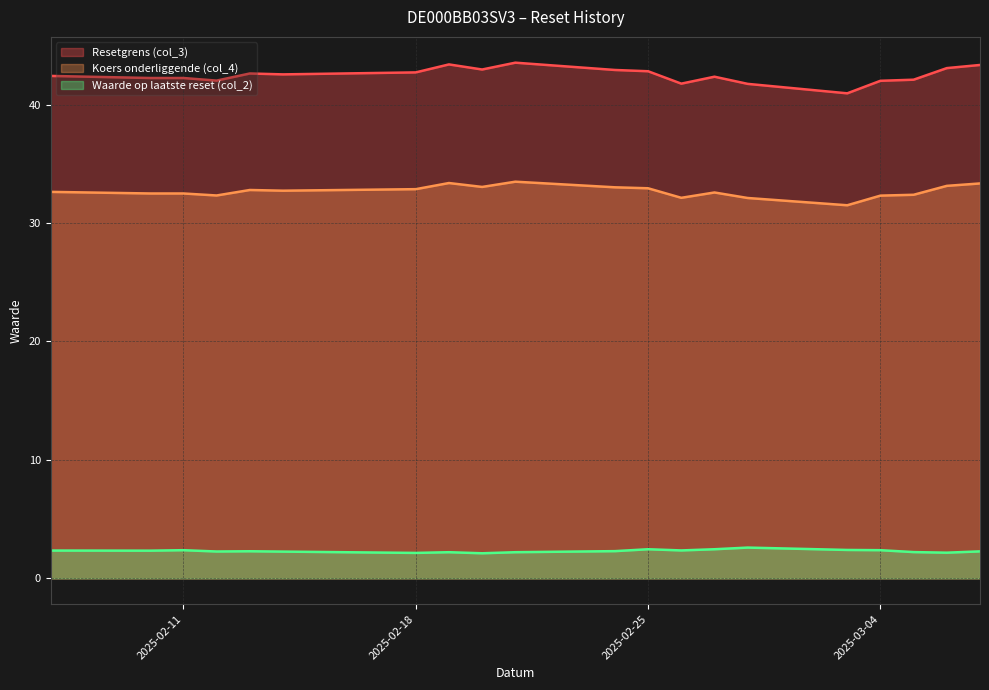

What is the spread (max minus min) of values at 2025-02-27?

39.9